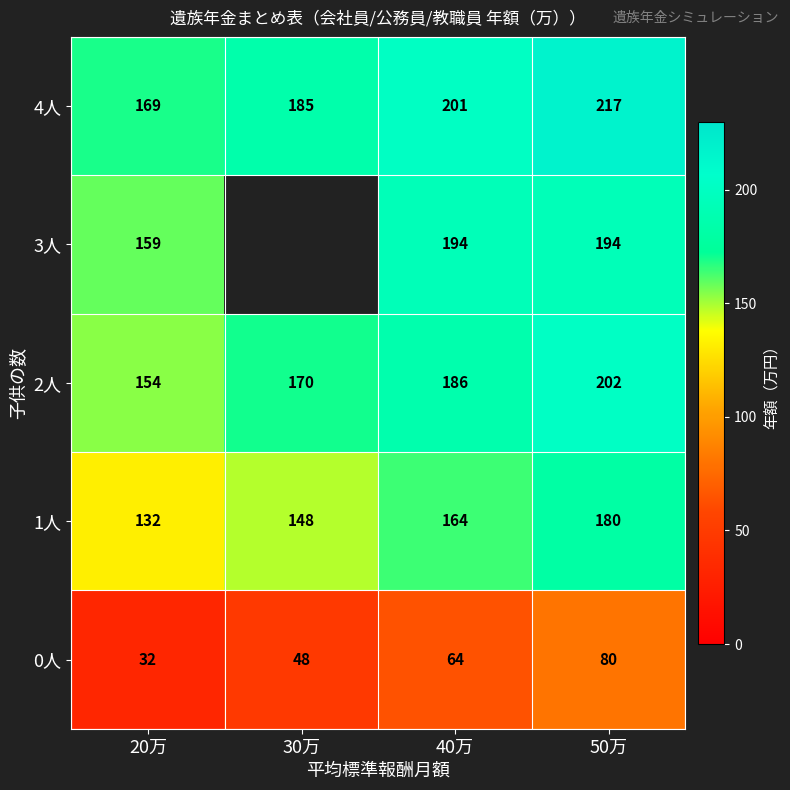

At 20万, list the series in order from largest to smallest.

4人, 3人, 2人, 1人, 0人